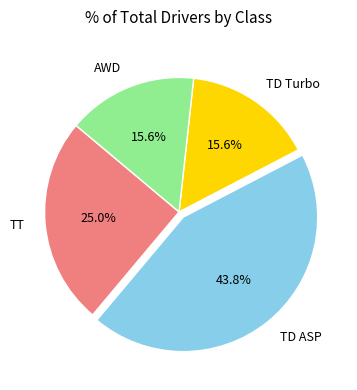

Is the sum of TT and TD Turbo greater than half?

No